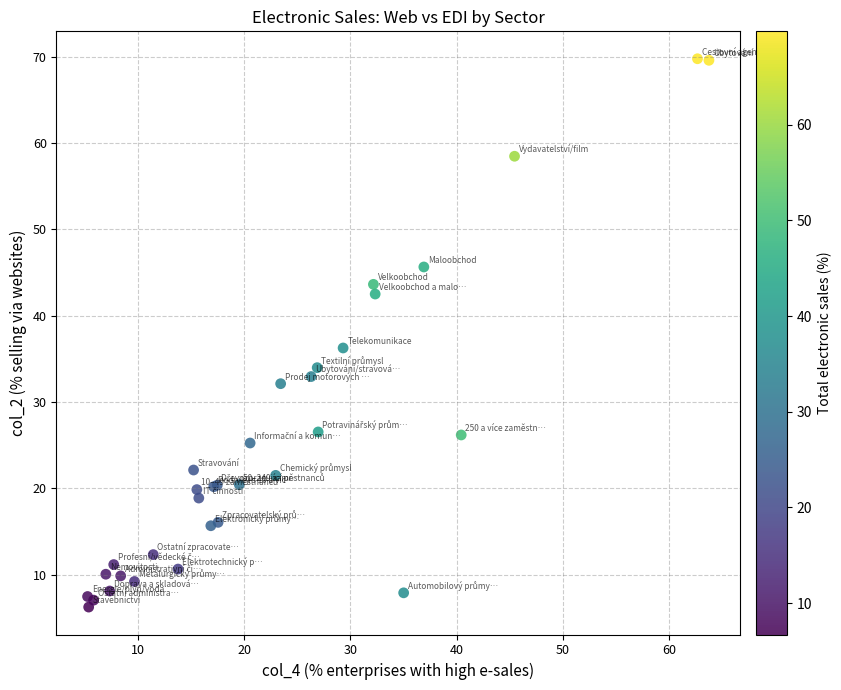

What Y value in the scatter plot is closest to 38?

36.3